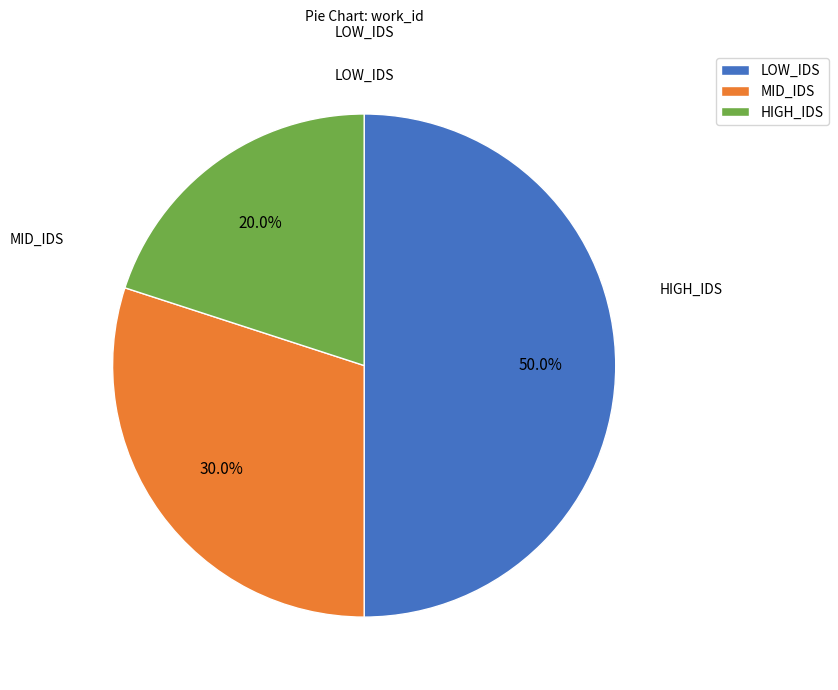

Does HIGH_IDS represent more than half of the total?

No